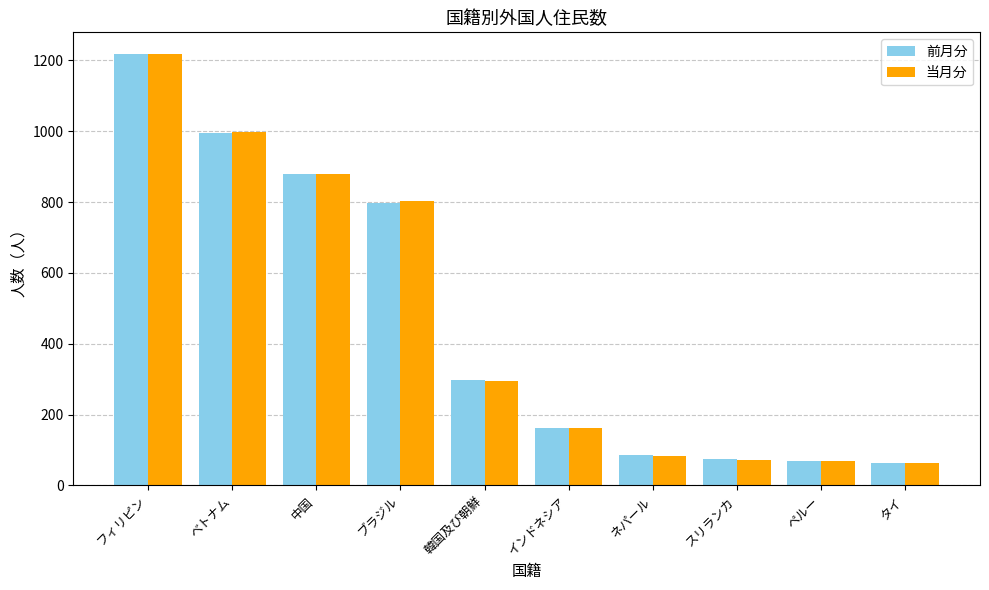

What is the total value across all series at ペルー?

136